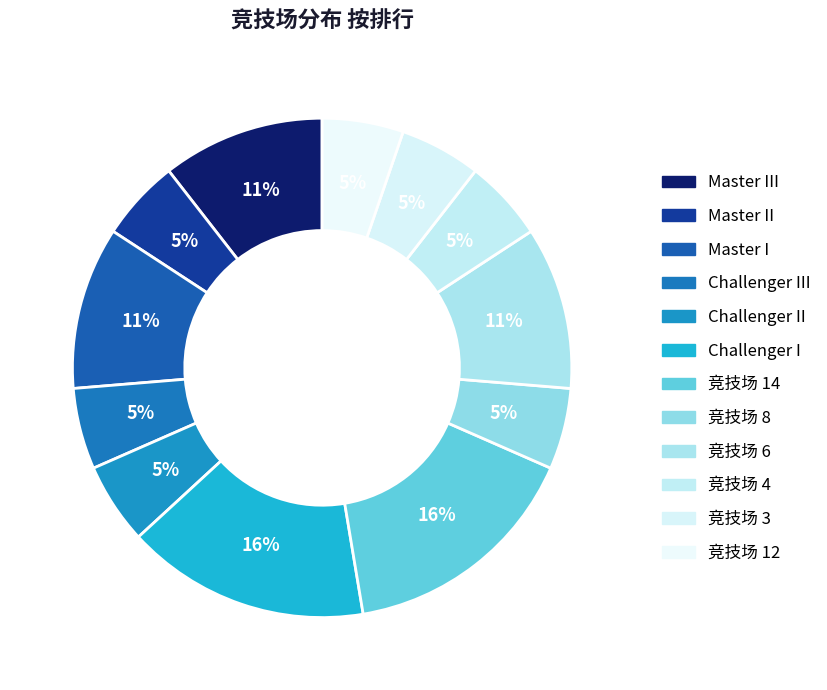

Is there any slice that represents more than half of the pie?

No